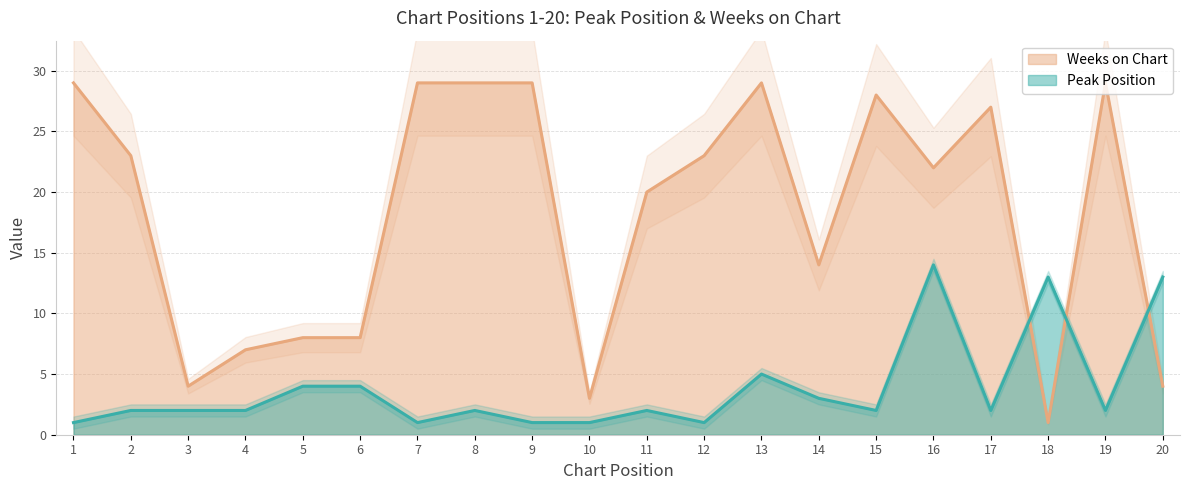

What is the total value across all series at 12?

24